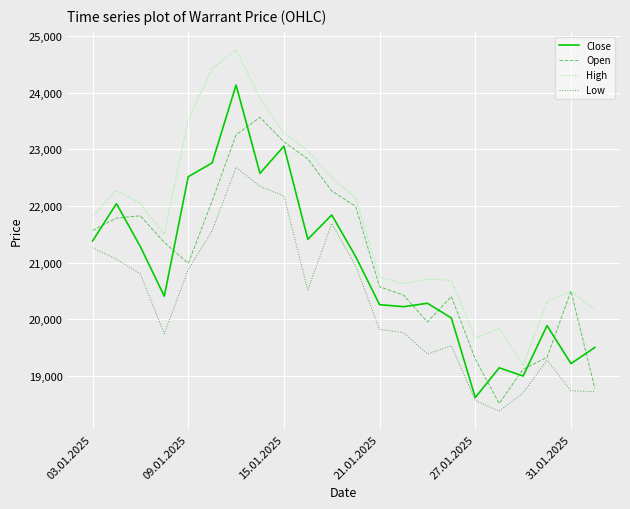

Which series has the largest total across all categories?

High